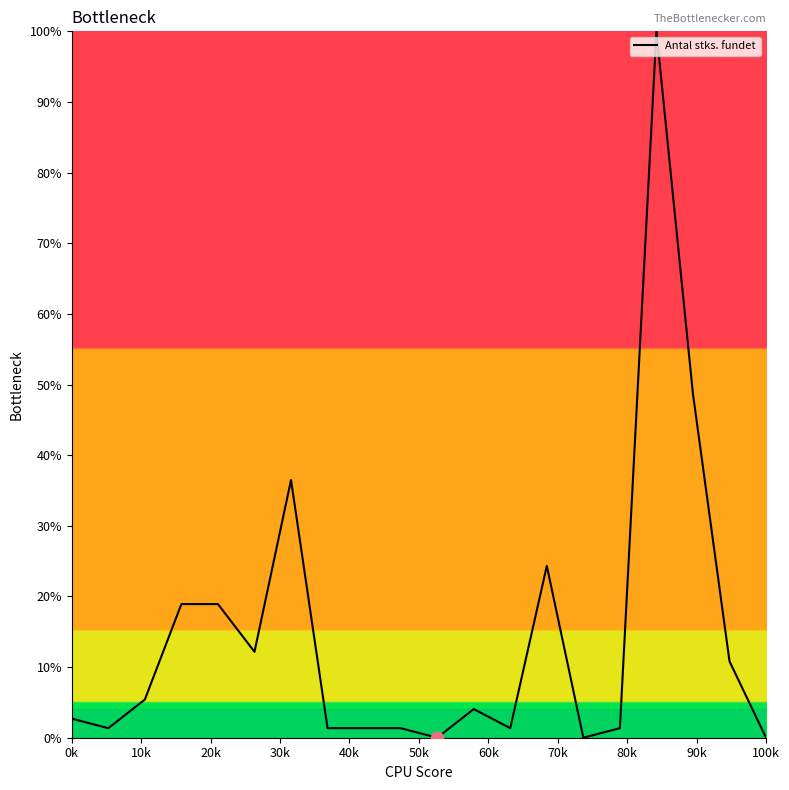

What is the maximum value shown in the chart?

100.0